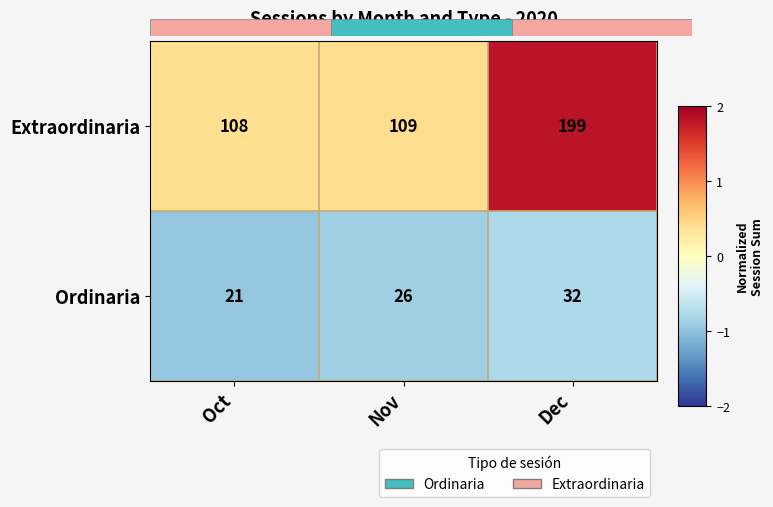

What is the difference between the maximum and minimum values in the Extraordinaria series?

91